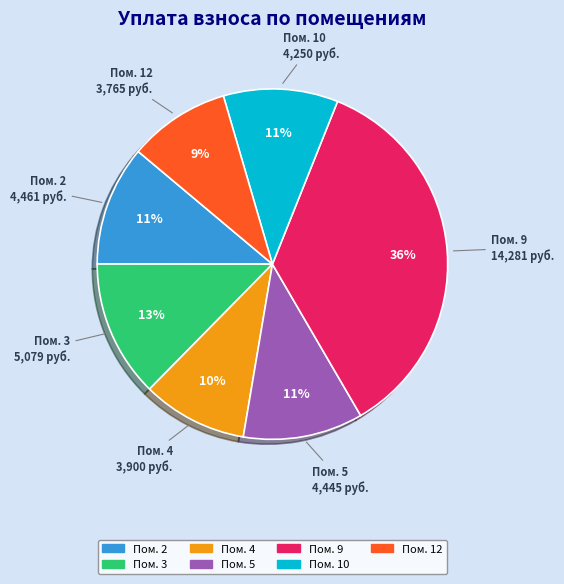

Does any single category account for the majority?

No